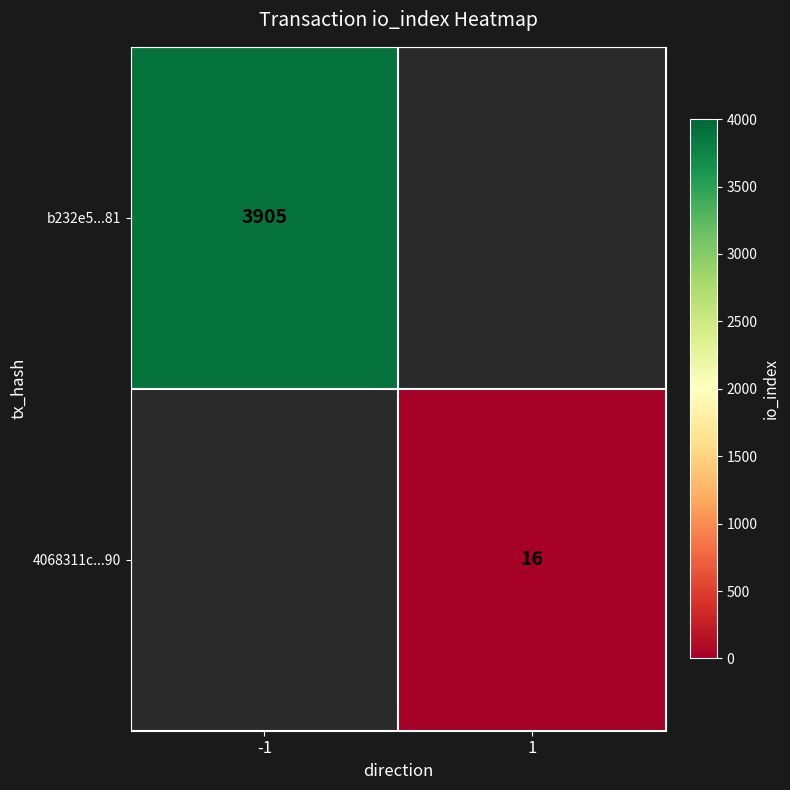

Is the value of 4068311c...90 at 1 greater than the value of b232e5...81 at -1?

No